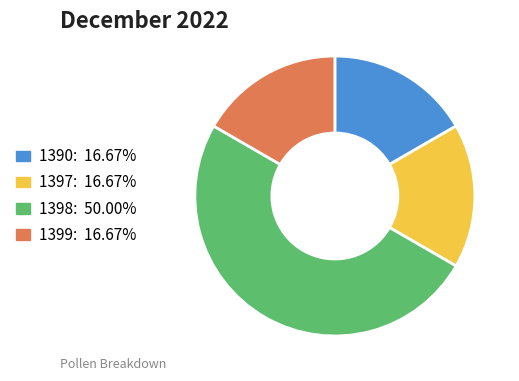

Which slice is the largest?

1398